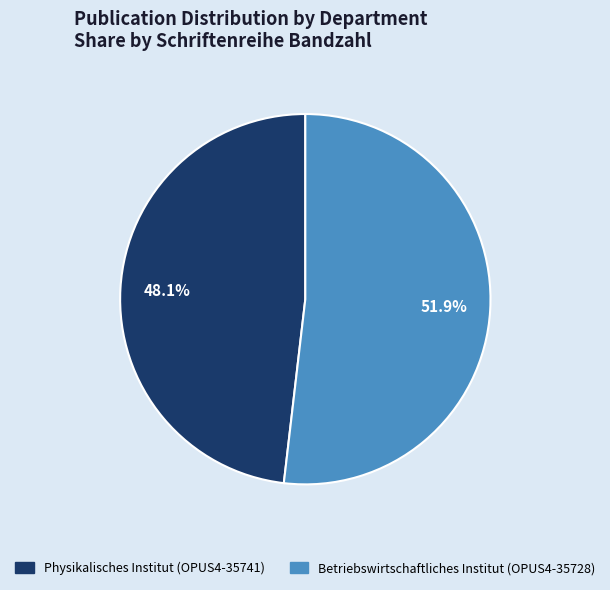

Which has a higher value, Physikalisches Institut (OPUS4-35741) or Betriebswirtschaftliches Institut (OPUS4-35728)?

Betriebswirtschaftliches Institut (OPUS4-35728)